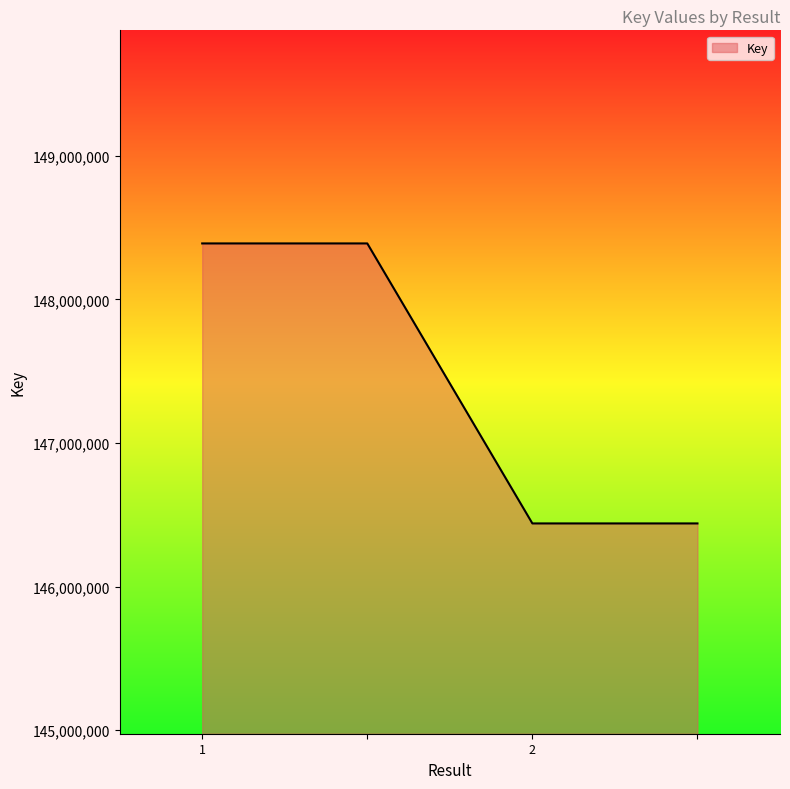

What is the difference between the maximum and minimum values?

1949809